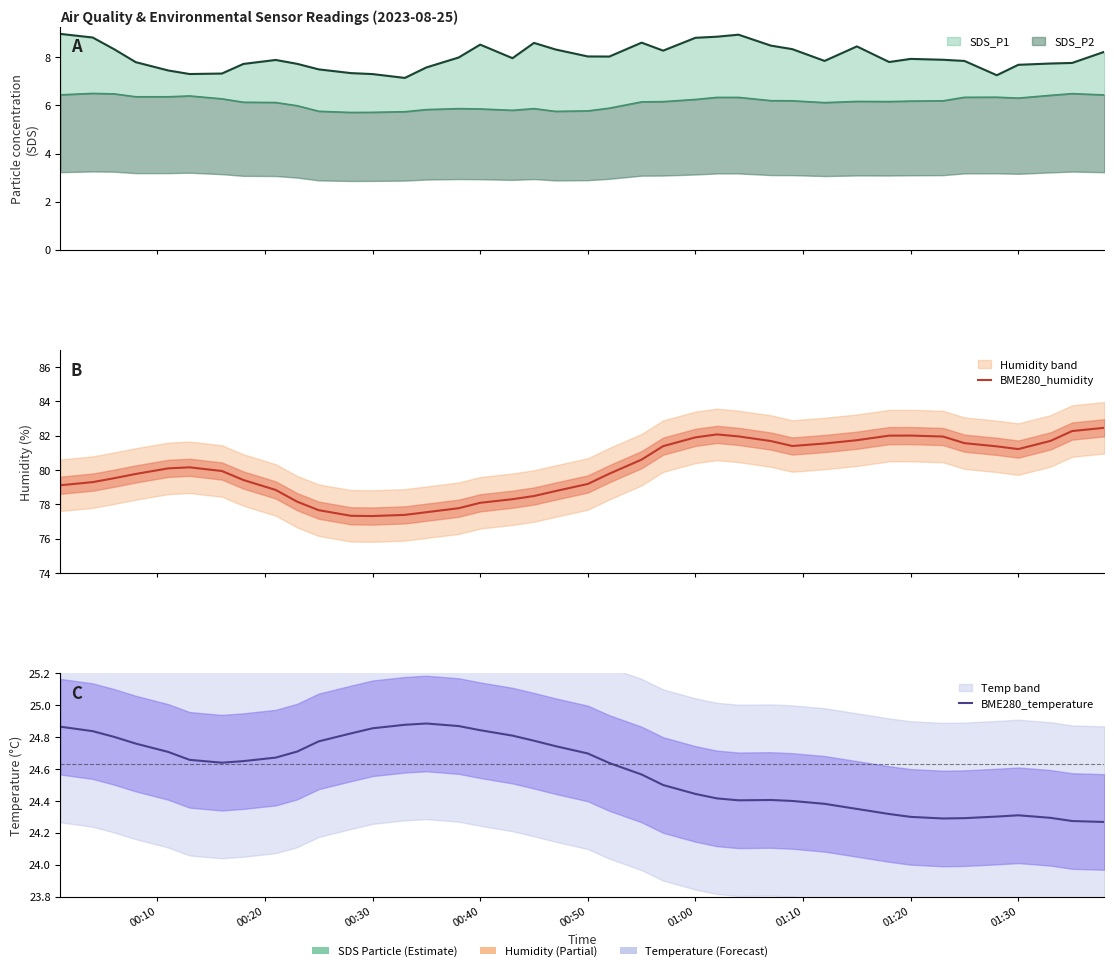

What is the approximate value of BME280_temperature at 00:40?

24.8